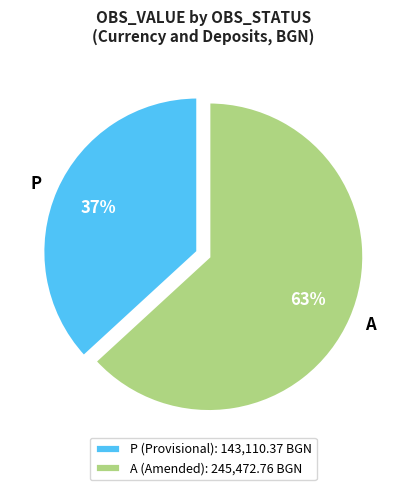

Between P and A, which is larger?

A